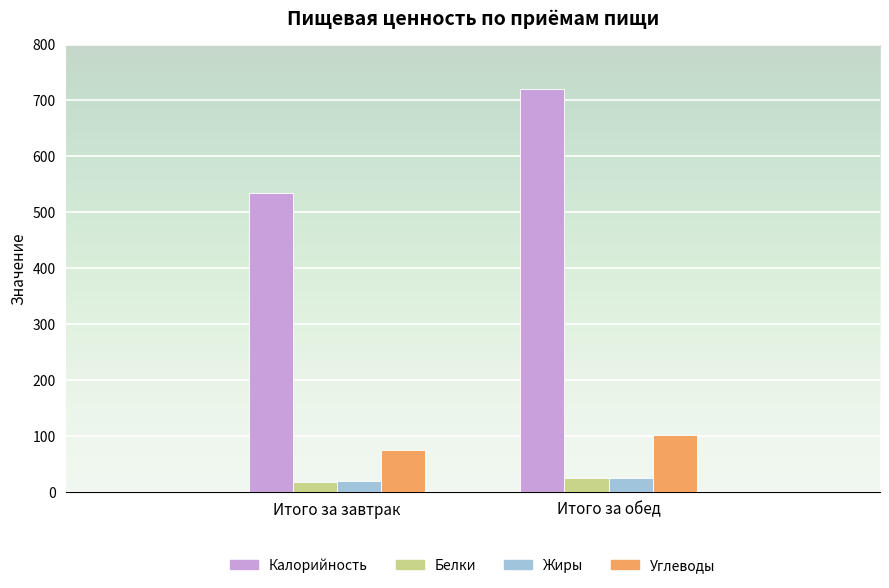

Reading left to right, what are all the values shown in this chart?

Калорийность: Итого за завтрак=535.2	Итого за обед=720.2
Белки: Итого за завтрак=18.2	Итого за обед=24.5
Жиры: Итого за завтрак=18.4	Итого за обед=23.8
Углеводы: Итого за завтрак=74.2	Итого за обед=101.2